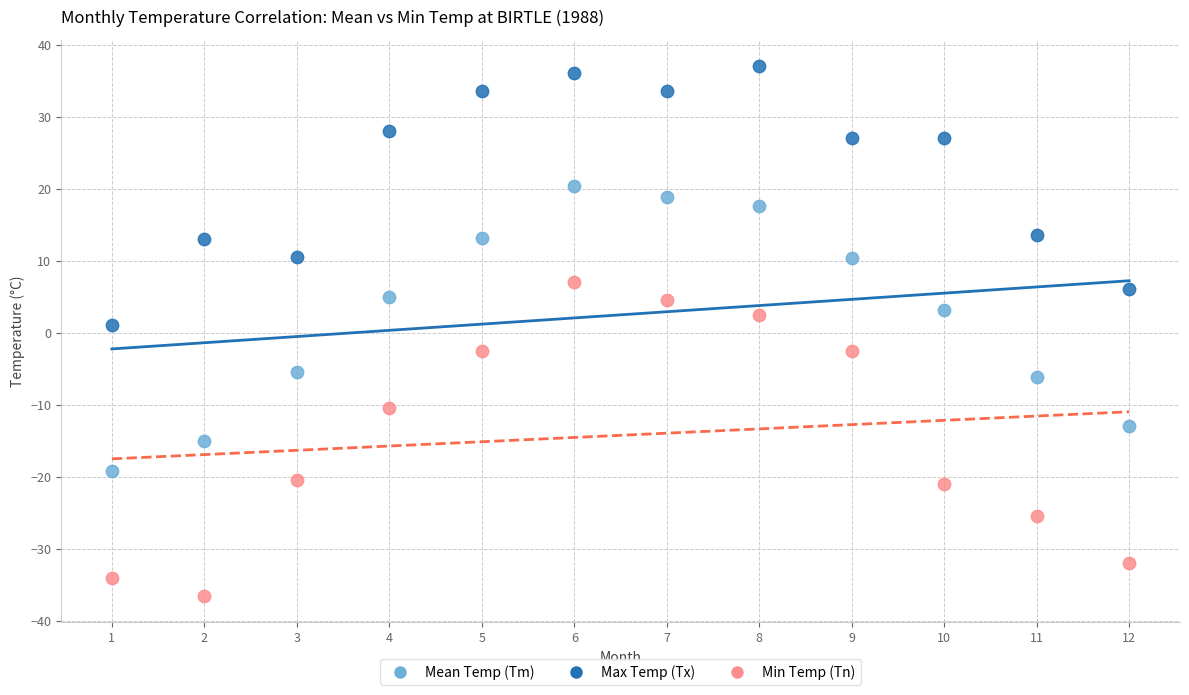

In the Mean Temp (Tm) series, what Y value is closest to 0?

3.1